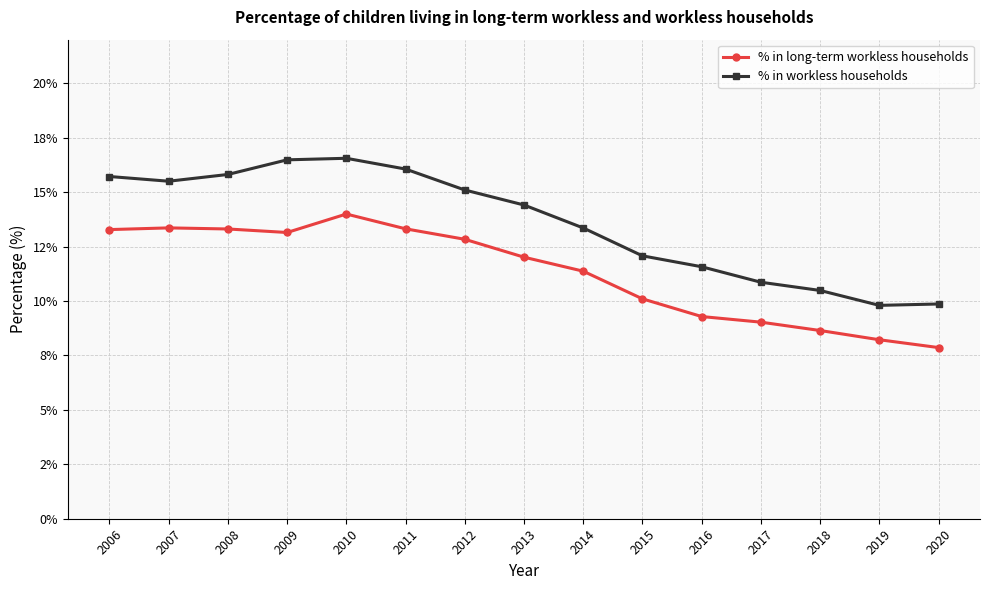

True or false: % in workless households and % in long-term workless households cross at least once.

False